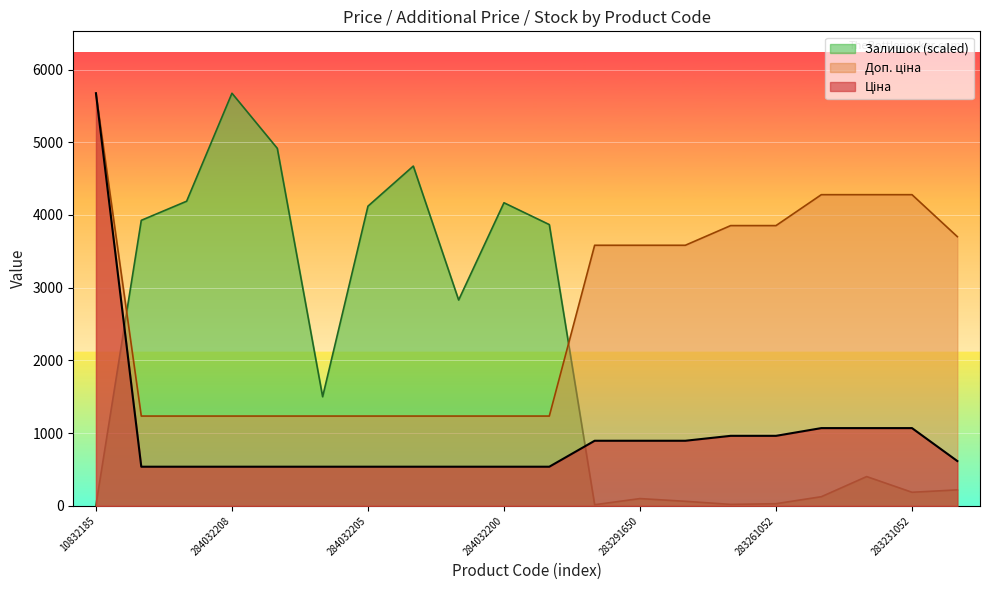

What are all the series names shown in the legend?

Ціна, Доп. ціна, Залишок